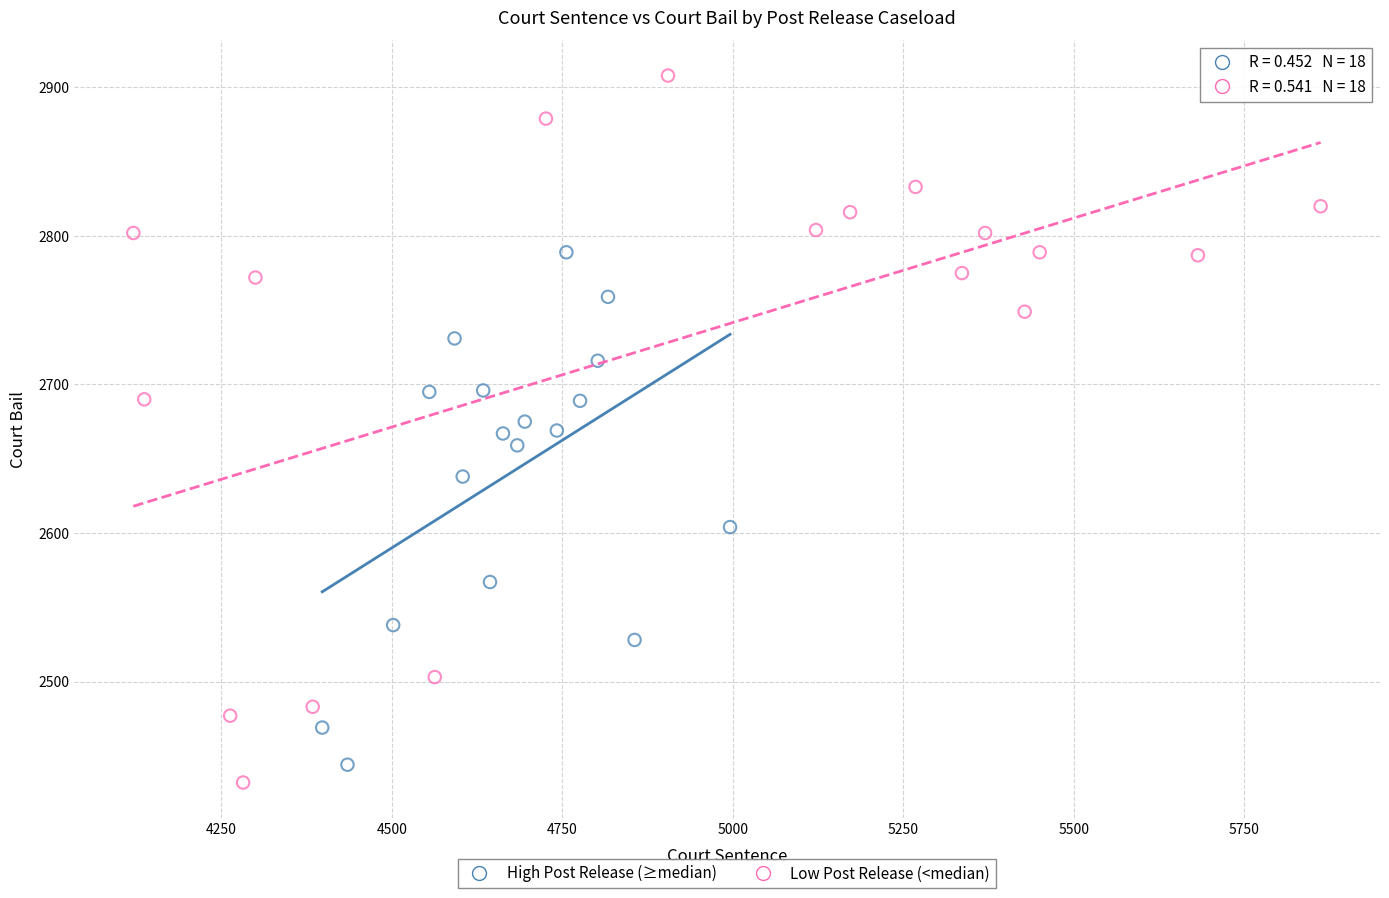

Which series contains the lowest Y value?

Low Post Release (<median)